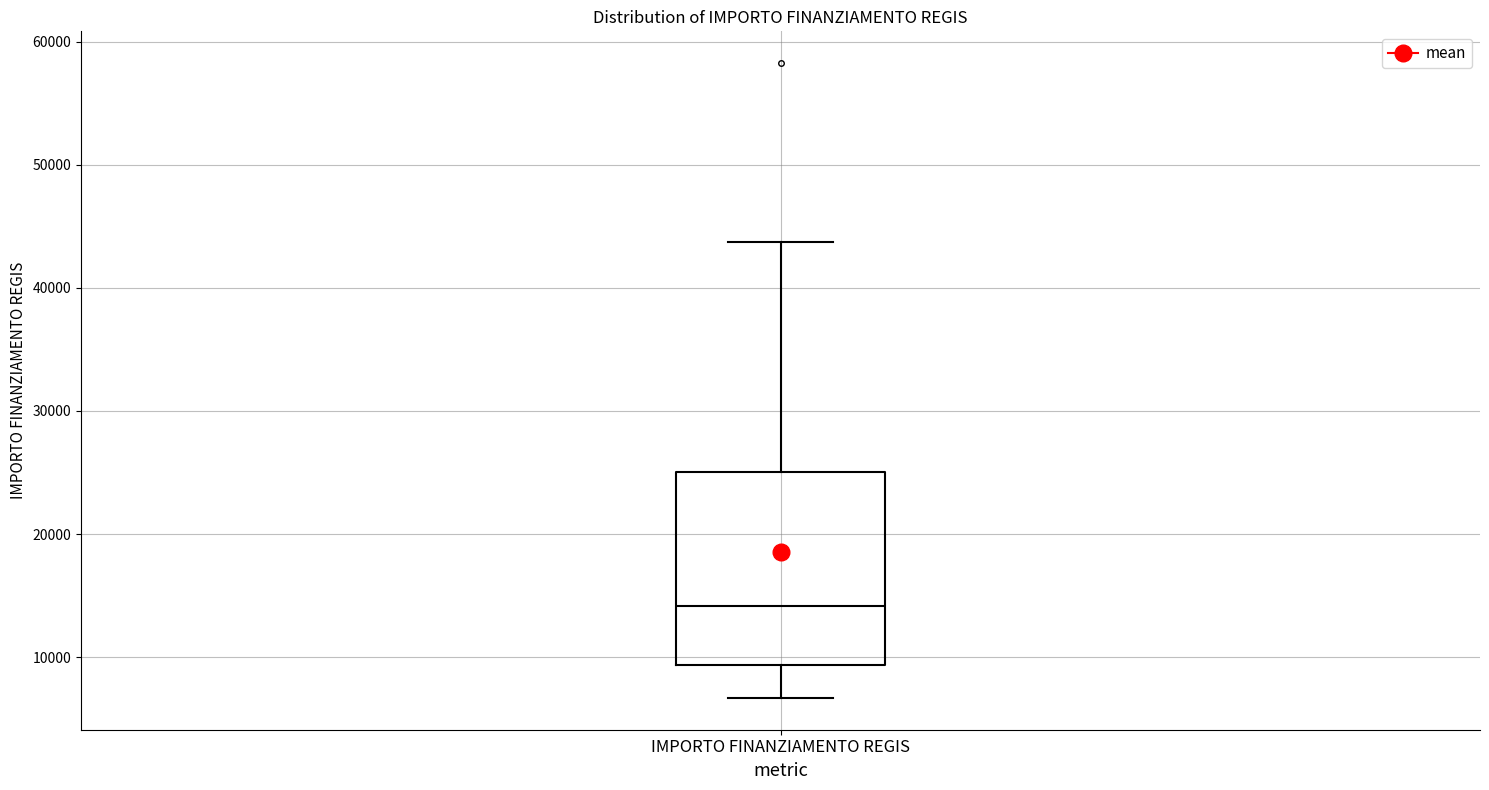

Read this box plot against the y-axis: the position of the median line, the range covered by the box, and the ends of both whiskers. The values are not printed on the chart, so give them approximately, as read against the axis.

median 14000, box 9000 to 25000, whiskers 7000 to 44000